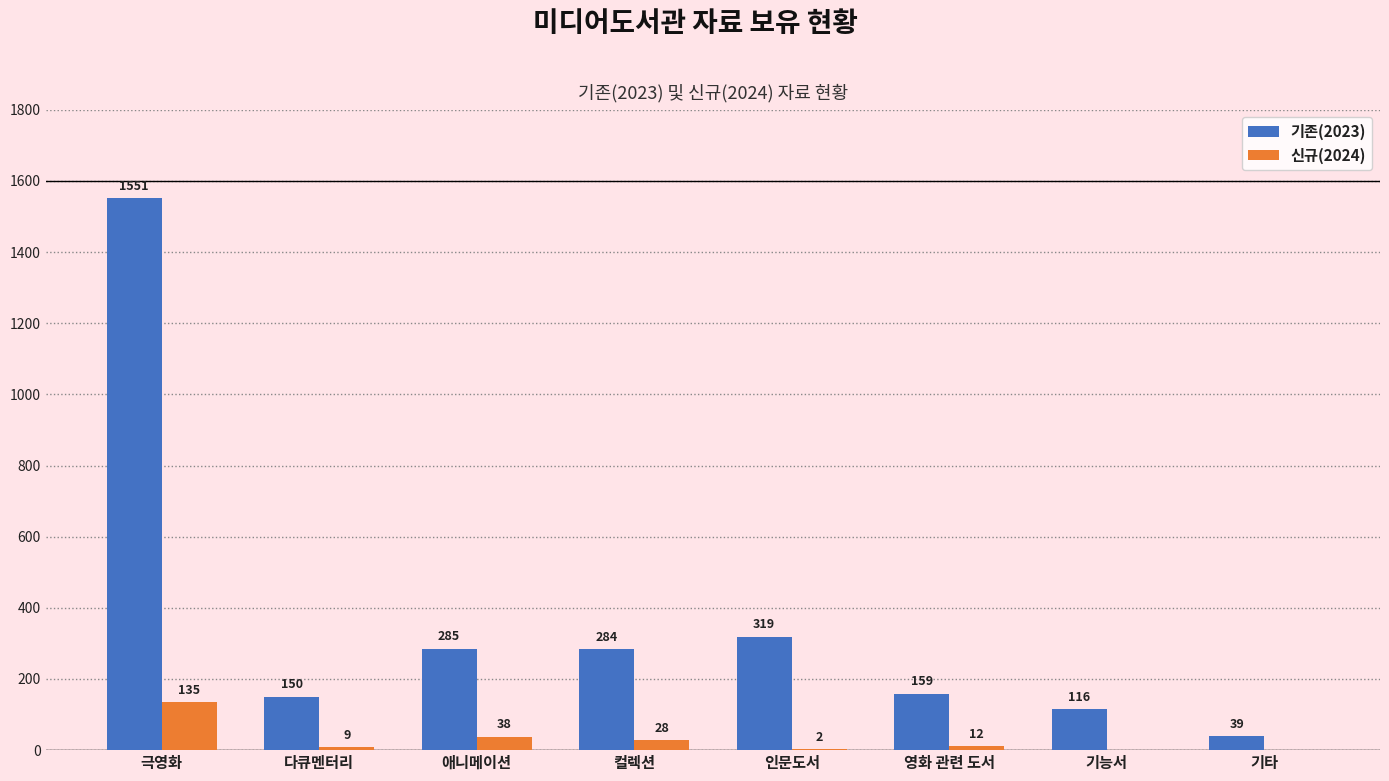

The value of 신규(2024) at 극영화 is 209. True or false?

False